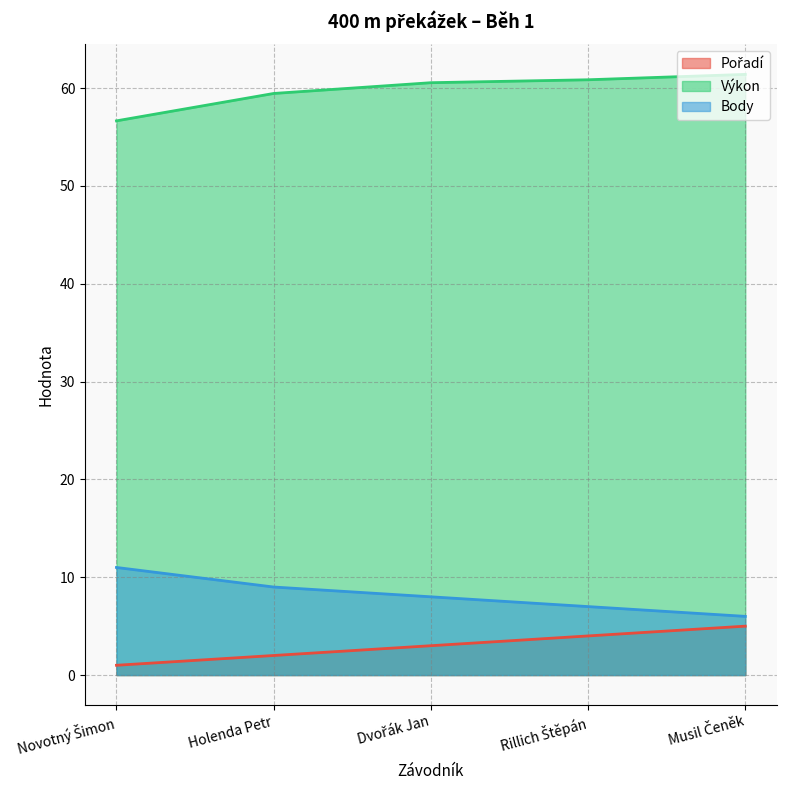

True or false: Výkon and Pořadí cross at least once.

False